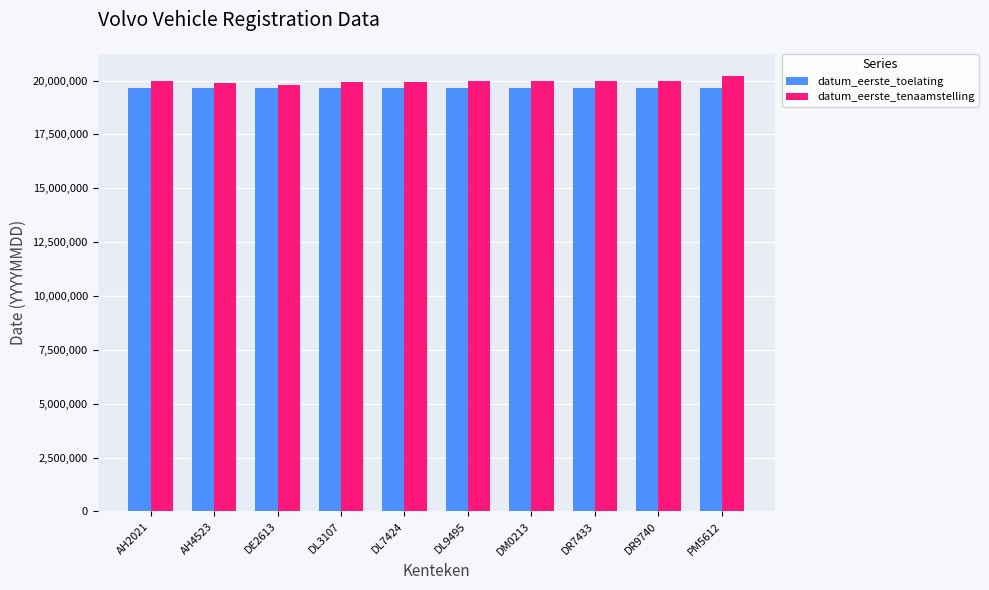

The value of datum_eerste_tenaamstelling at DE2613 is 19791026. True or false?

True